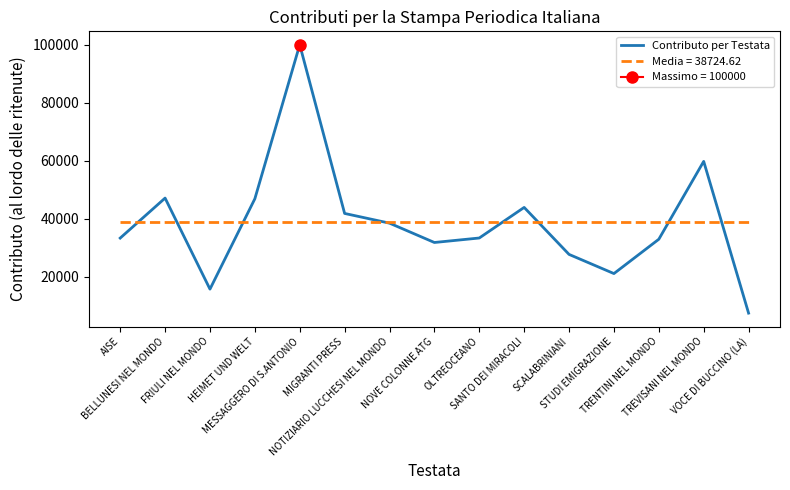

Between SCALABRINIANI and MIGRANTI PRESS, which is larger?

MIGRANTI PRESS